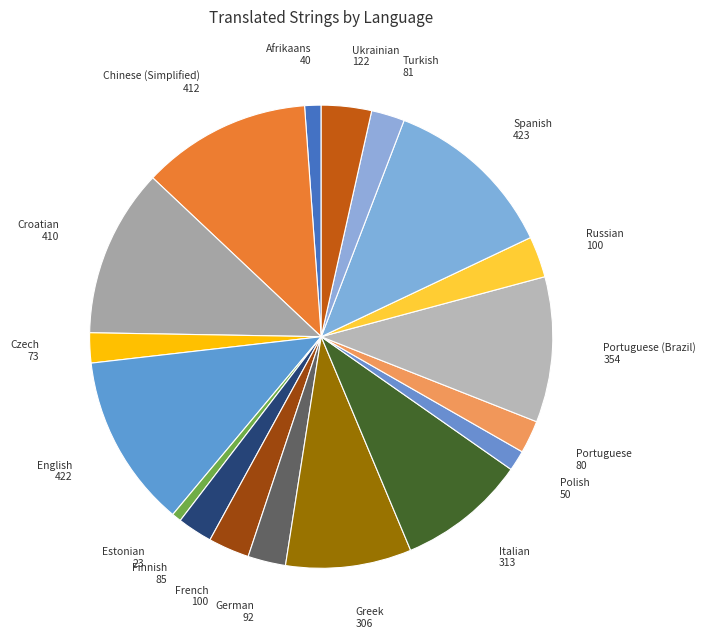

How many slices are in this pie chart?

18